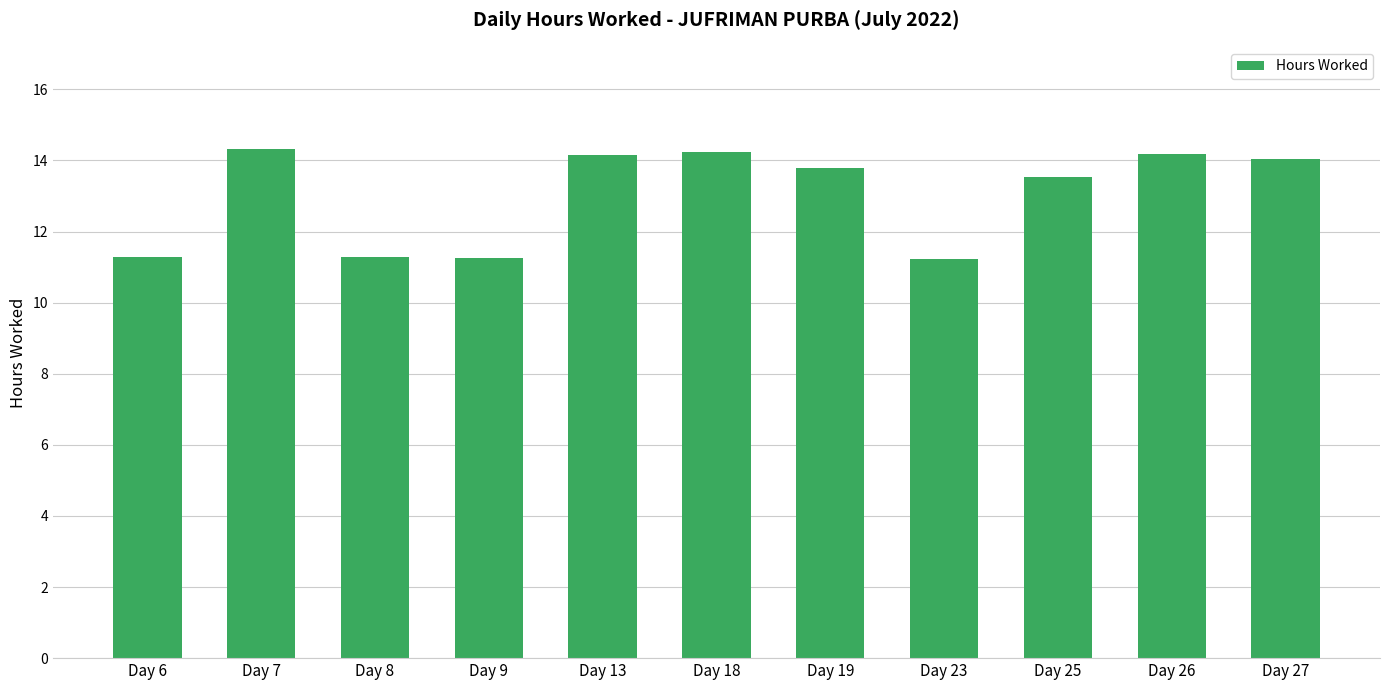

True or false: the data shows 4.3 at Day 9.

False